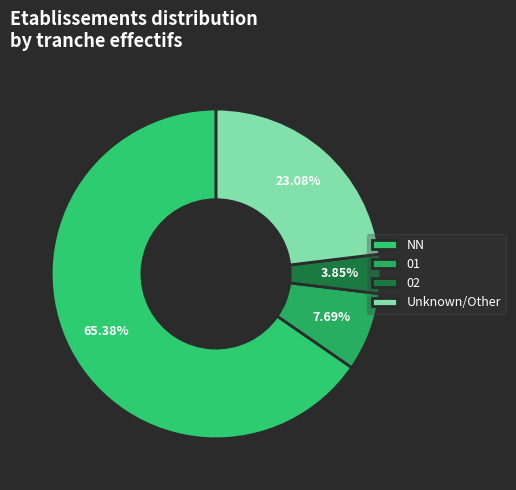

The NN slice represents 78% of the pie. True or false?

False